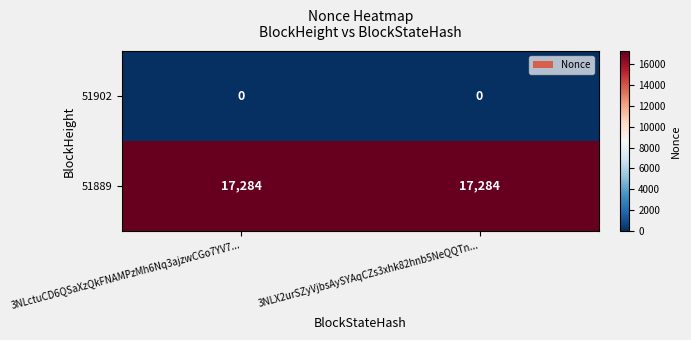

Rank the series by their maximum value, from lowest to highest.

51902, 51889